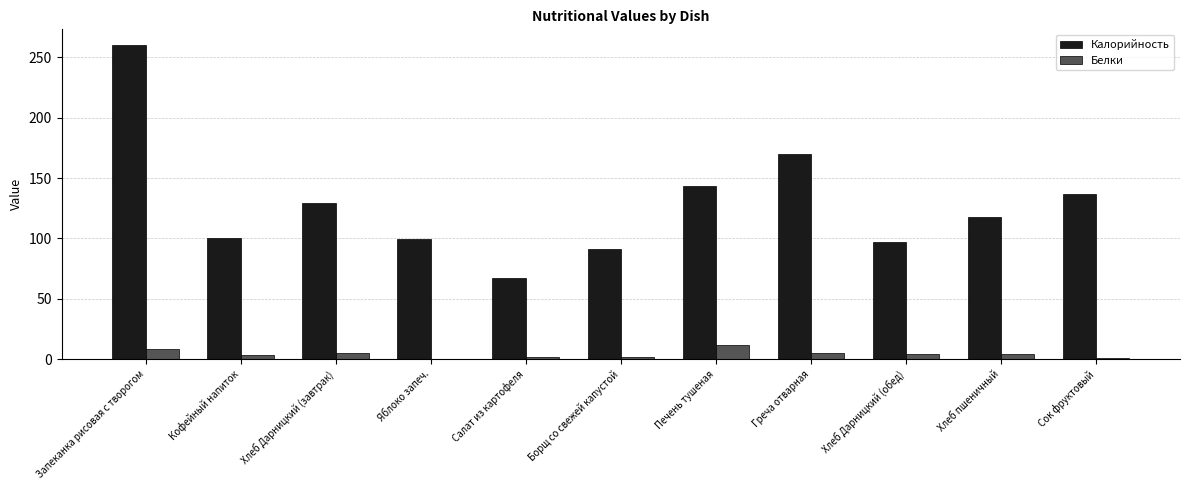

Between Запеканка рисовая с творогом and Яблоко запеч., which series saw the biggest shift?

Калорийность